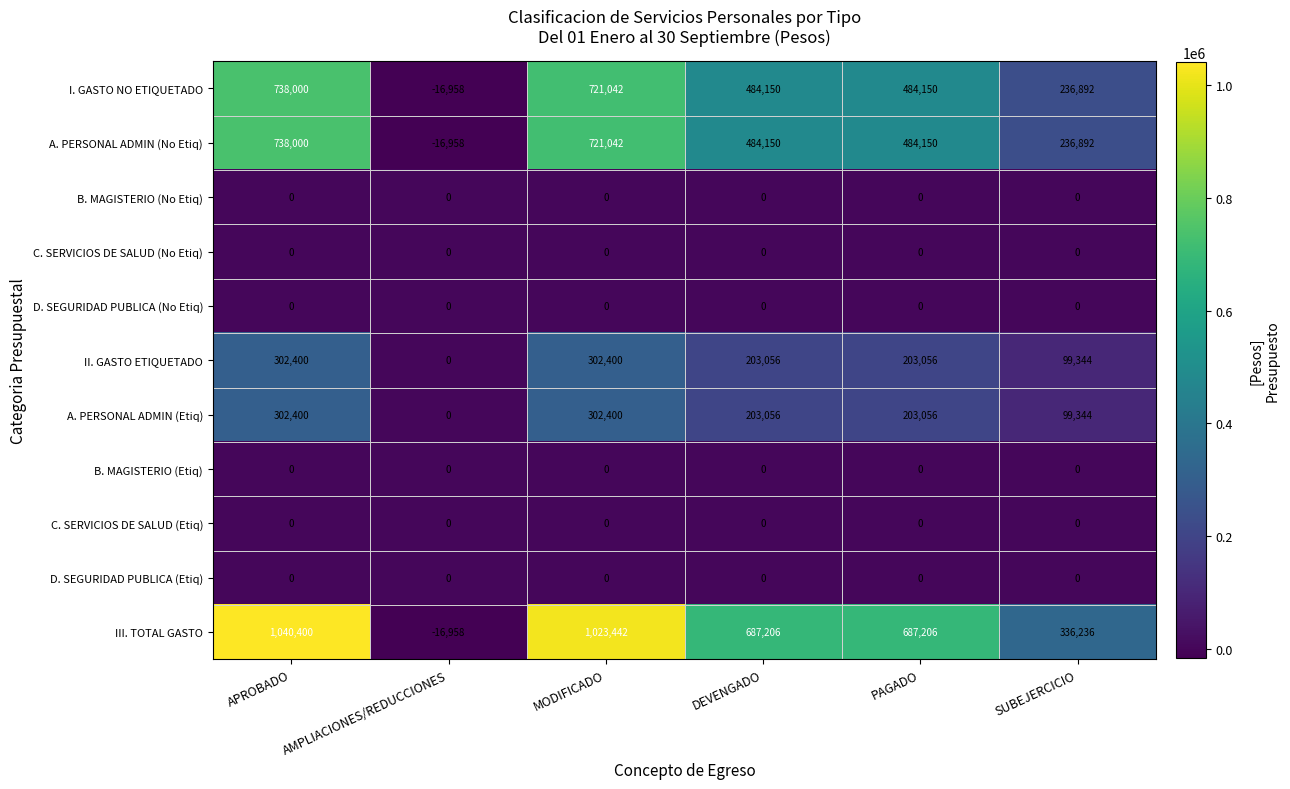

At which label does I. GASTO NO ETIQUETADO reach its minimum?

AMPLIACIONES/REDUCCIONES